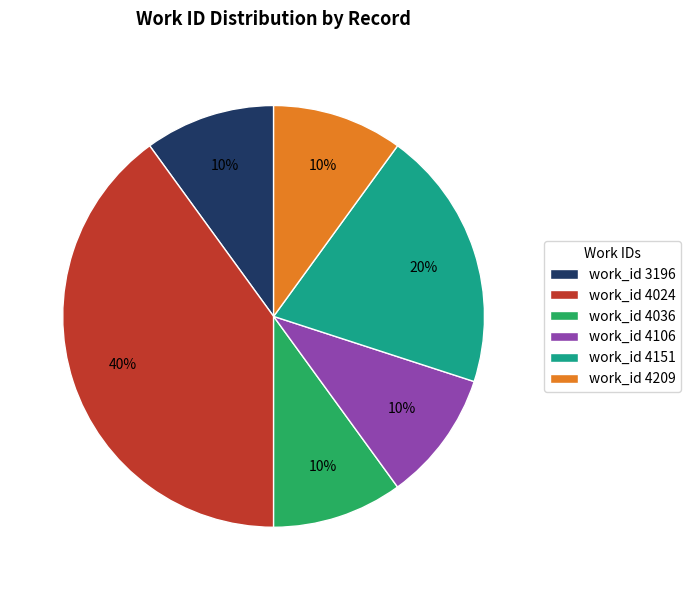

What percentage is the work_id 4209 slice, to the nearest percent?

10%